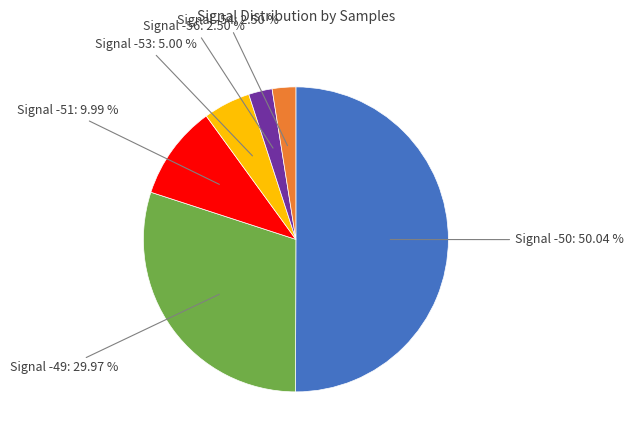

Which has a higher value, Signal -56 or Signal -51?

Signal -51